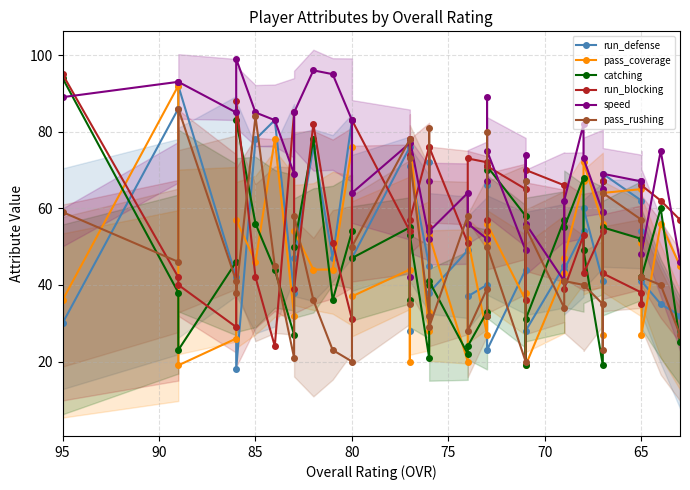

Which series has the largest total across all categories?

speed